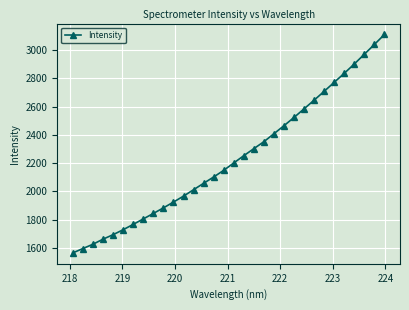

How many lines are shown in the chart?

1